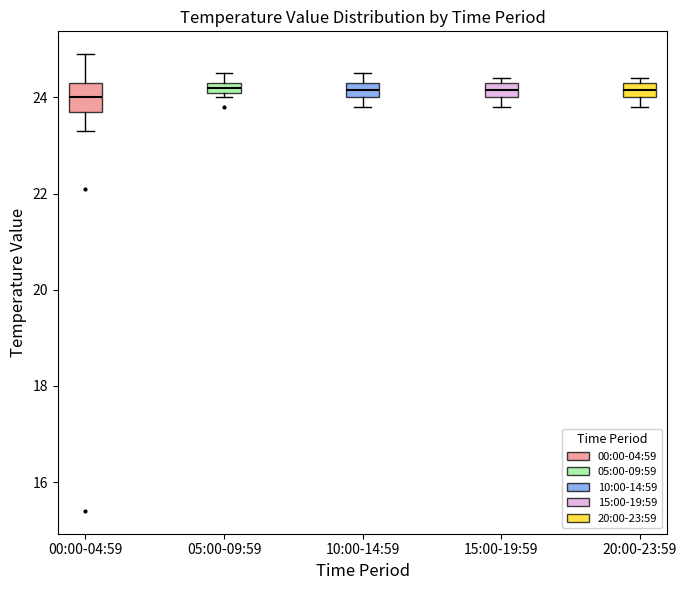

Where is the upper edge of the box for 20:00-23:59 on the y-axis? The values are not printed on the chart, so give them approximately, as read against the axis.

24.4